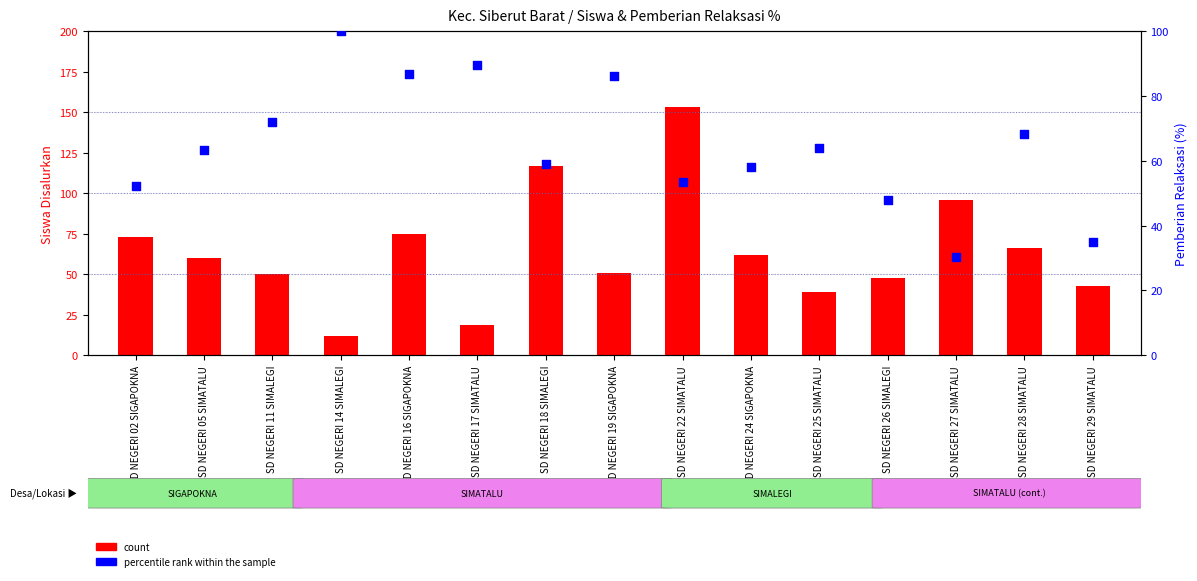

What are all the series names shown in the legend?

count, percentile rank within the sample